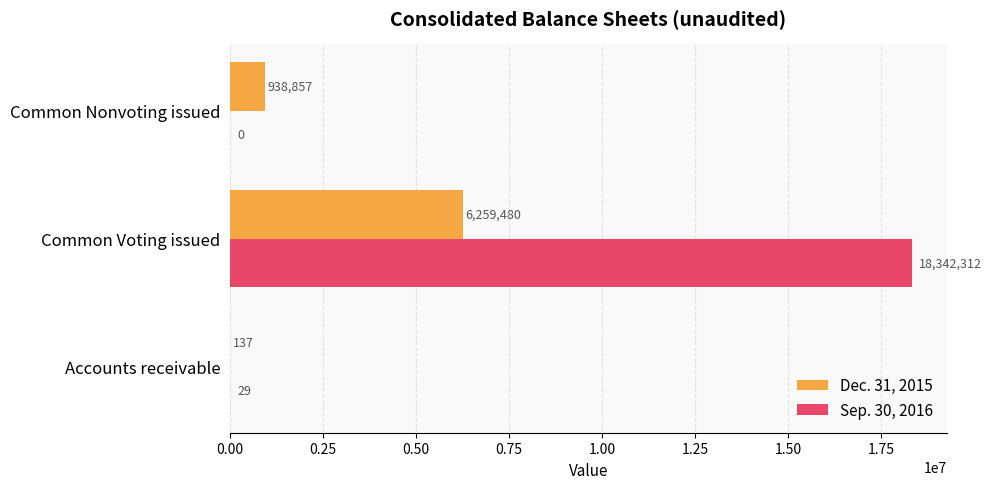

At which category is the sum across all series the highest?

Common Voting issued